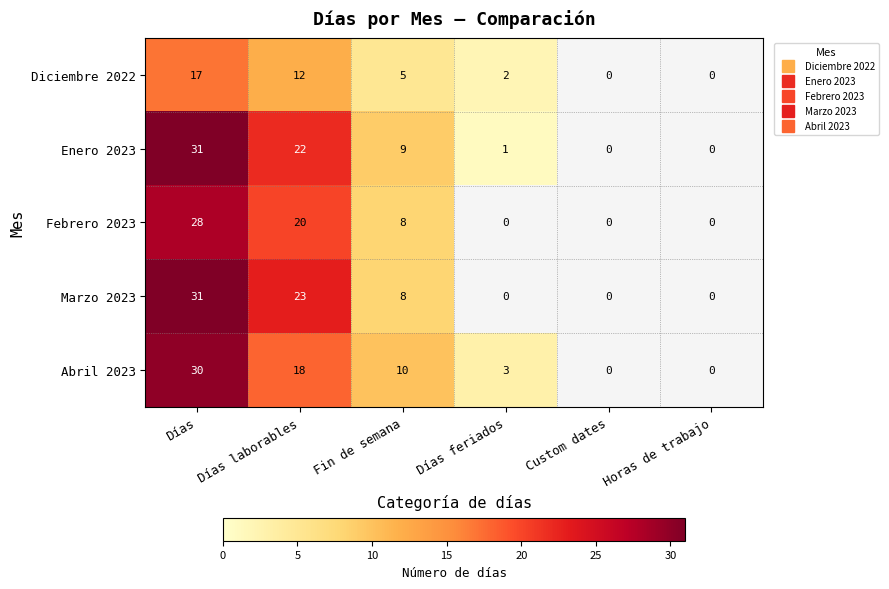

Which category has the highest value in the Enero 2023 series?

Días